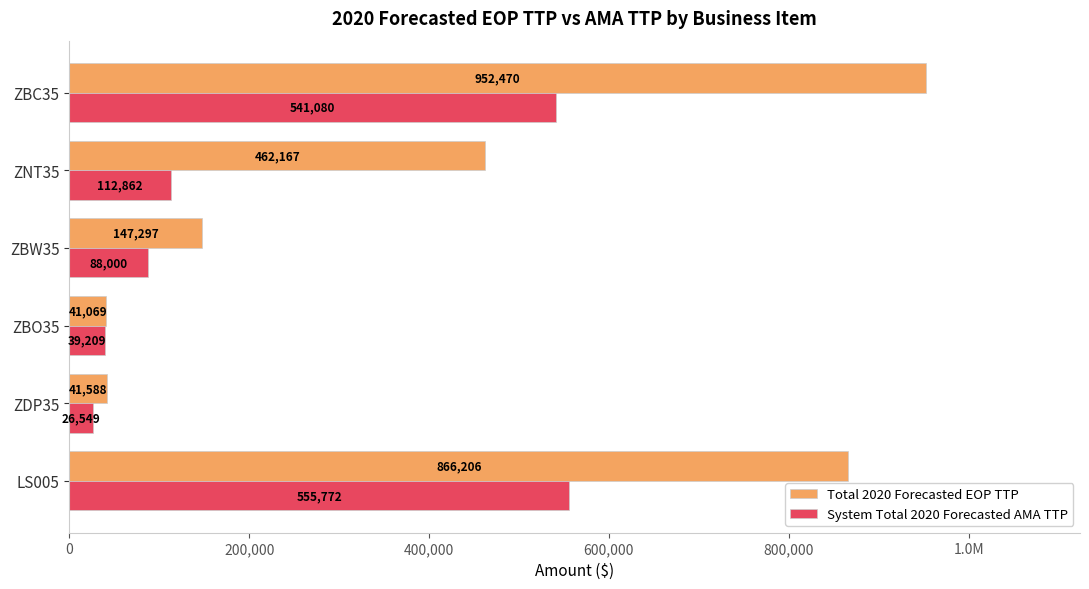

What is the sum of all System Total 2020 Forecasted AMA TTP values?

1363472